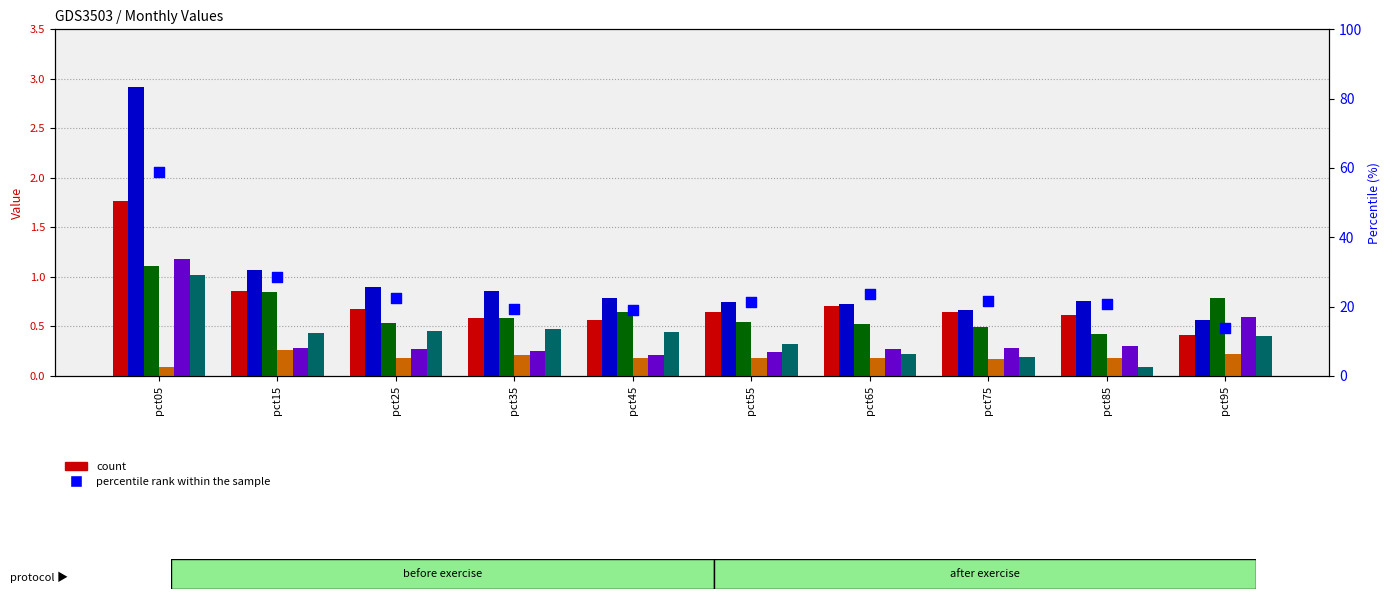

Is the value of Mar at pct35 greater than the value of Apr at pct25?

Yes